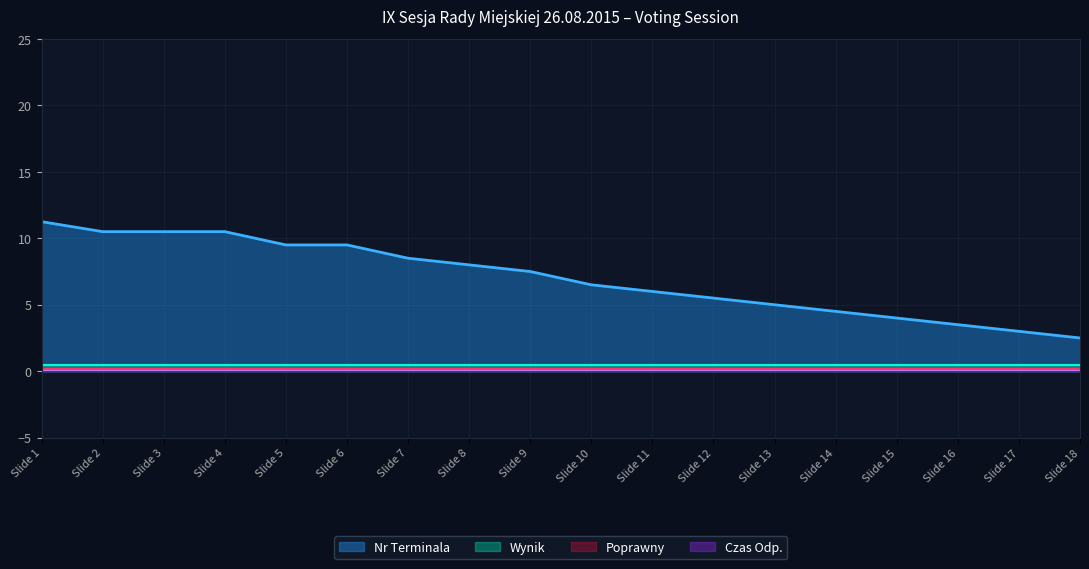

What are all the series names shown in the legend?

Nr Terminala, Wynik, Poprawny, Czas Odp.